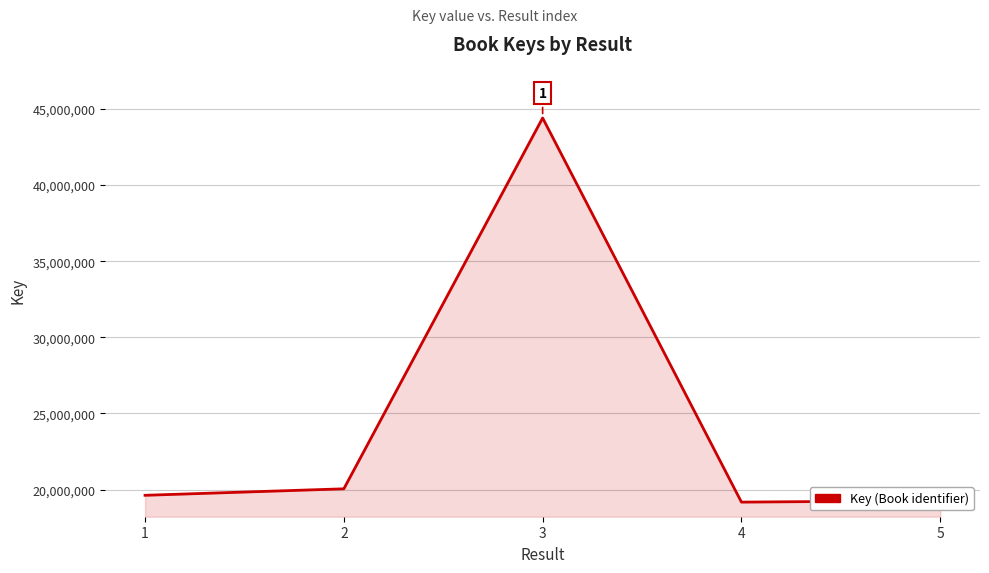

True or false: there are more than 2 points higher than both neighbors.

False